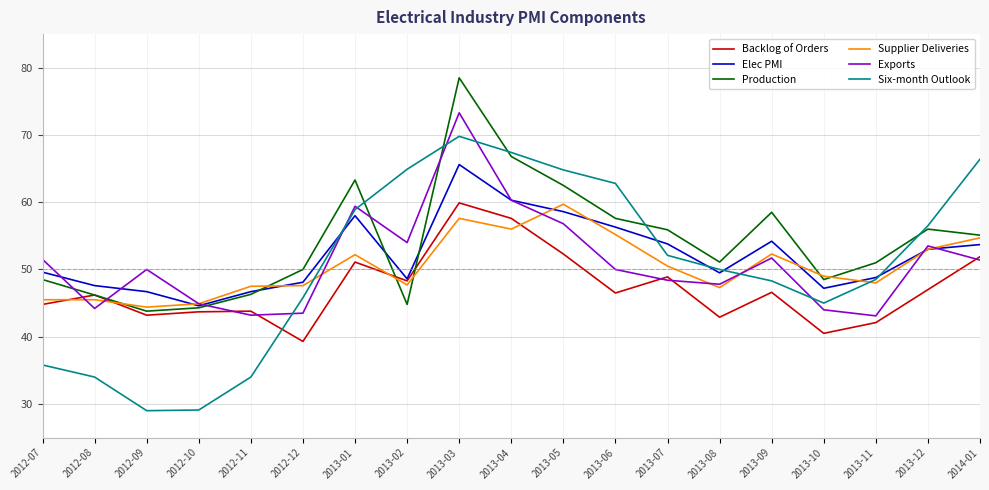

At how many categories does at least one series exceed 64?

5